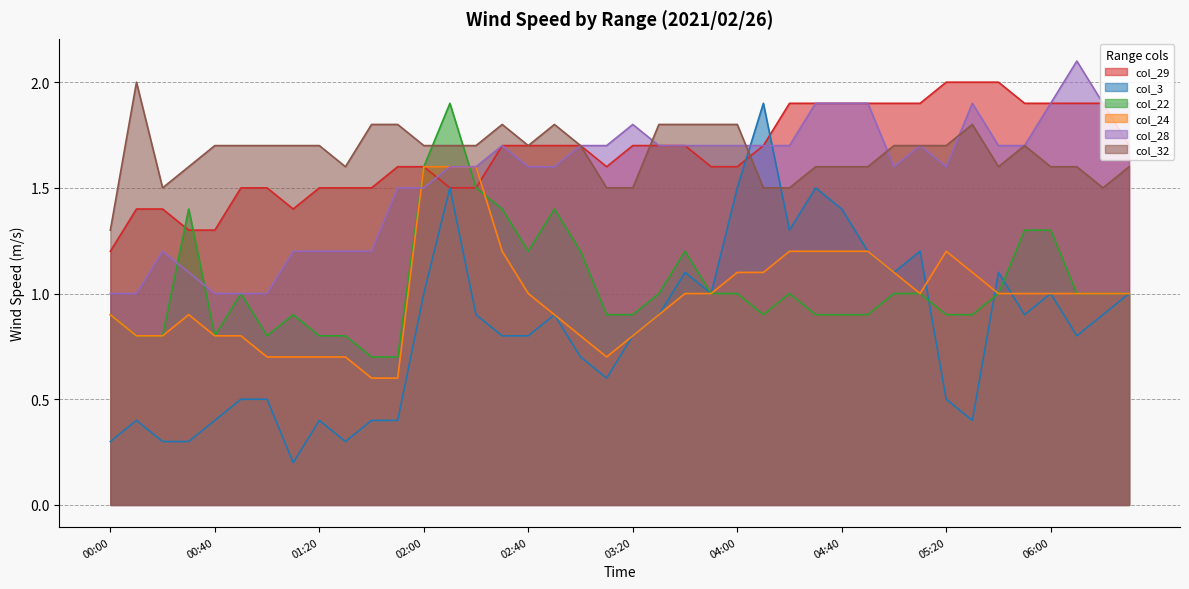

At which category is the sum across all series the highest?

2021/02/26 02:10